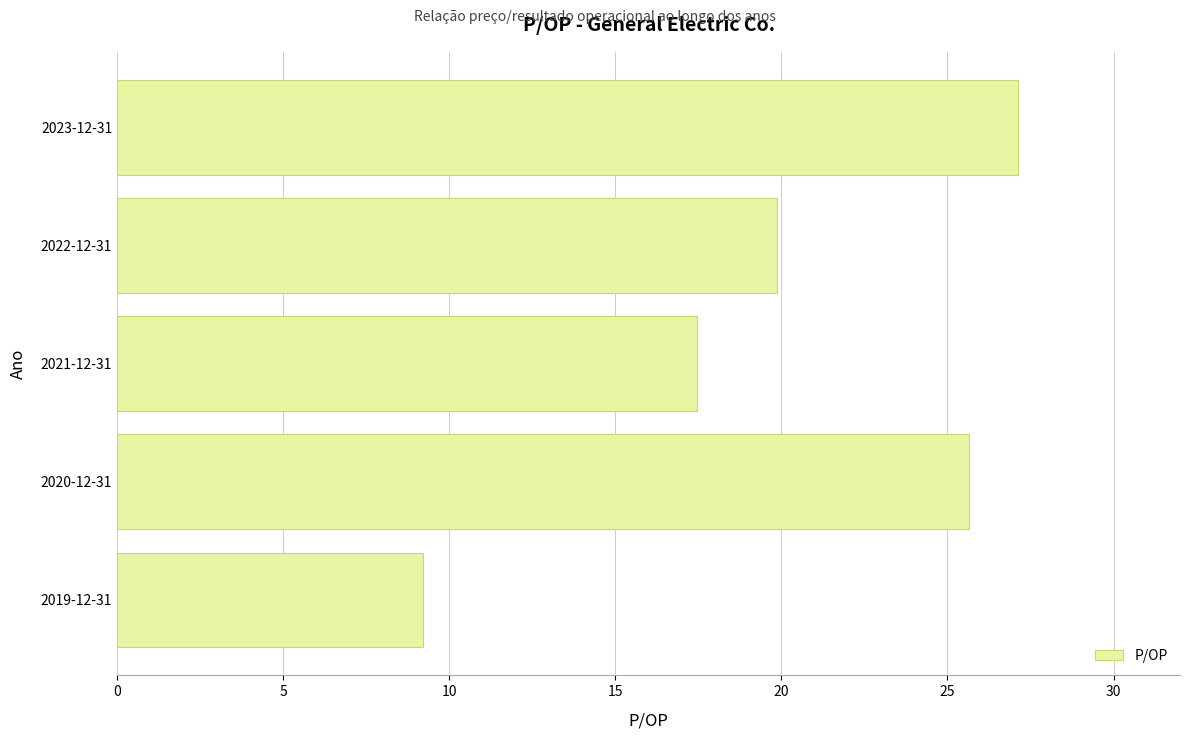

What is the sum of all values?

99.3